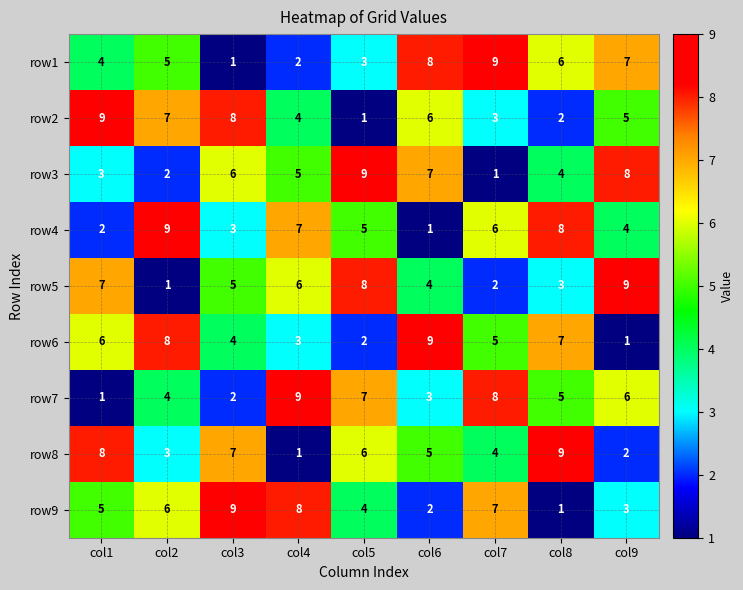

At which label does row3 reach its peak?

col5